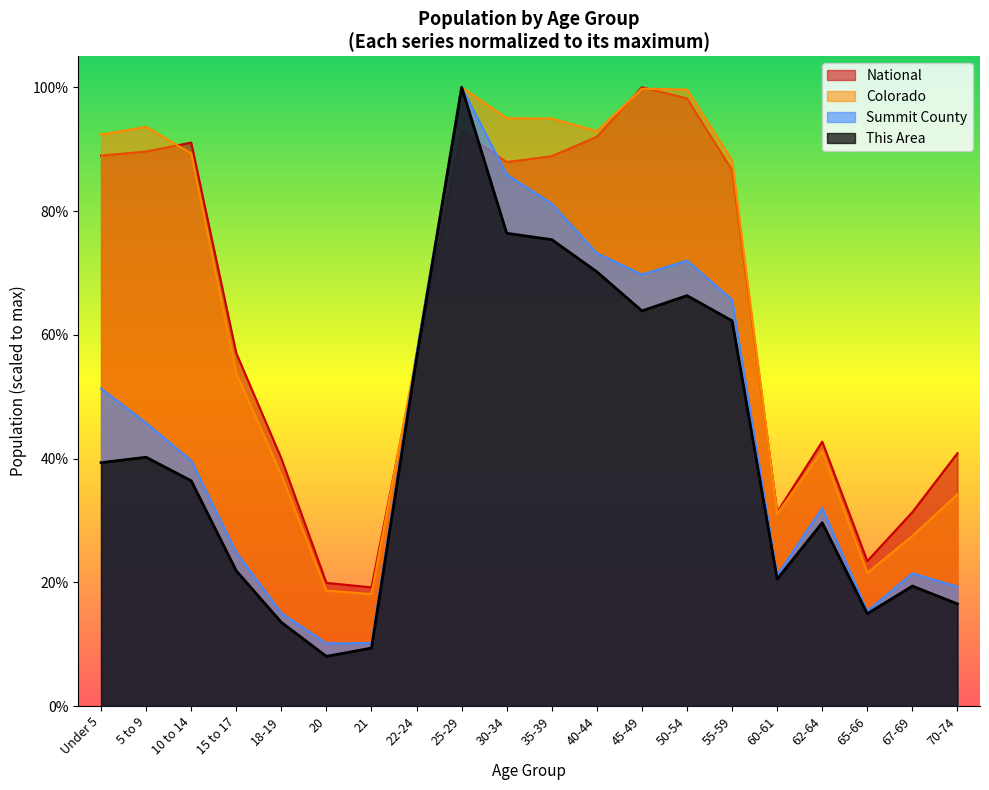

Where is National nearest to the value 0?

21